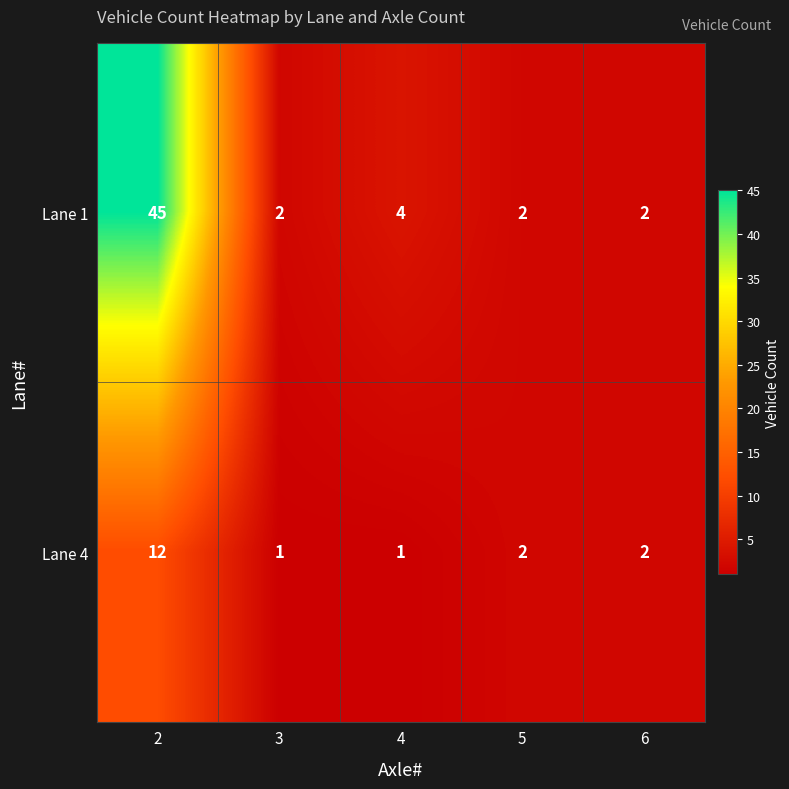

Which series changed the most between 2 and 3?

Lane 1